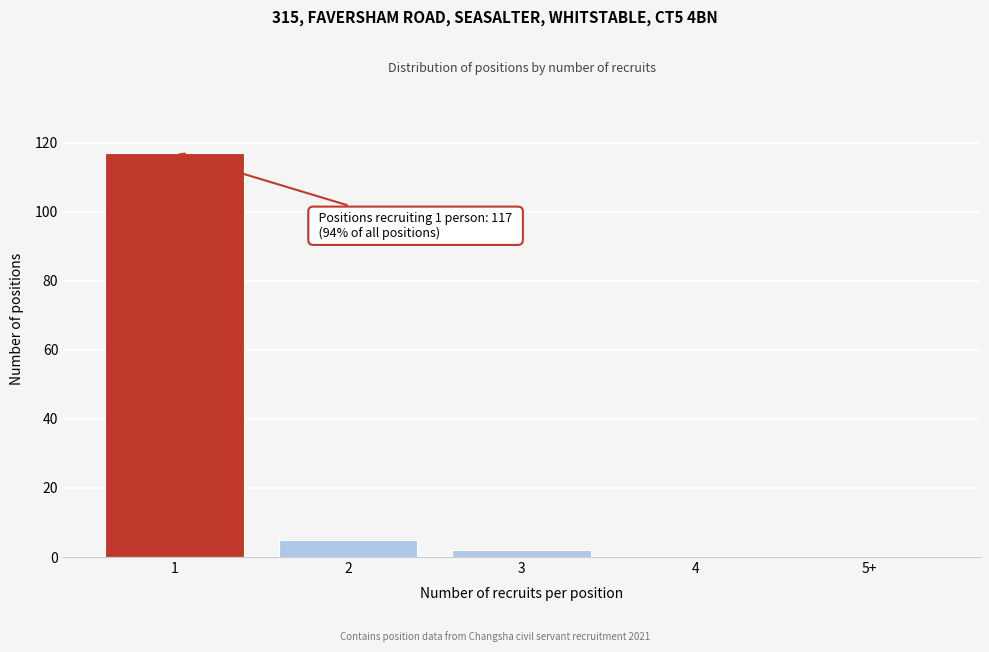

Reading right to left, list all the values displayed in this chart.

5+=0	4=0	3=2	2=5	1=117